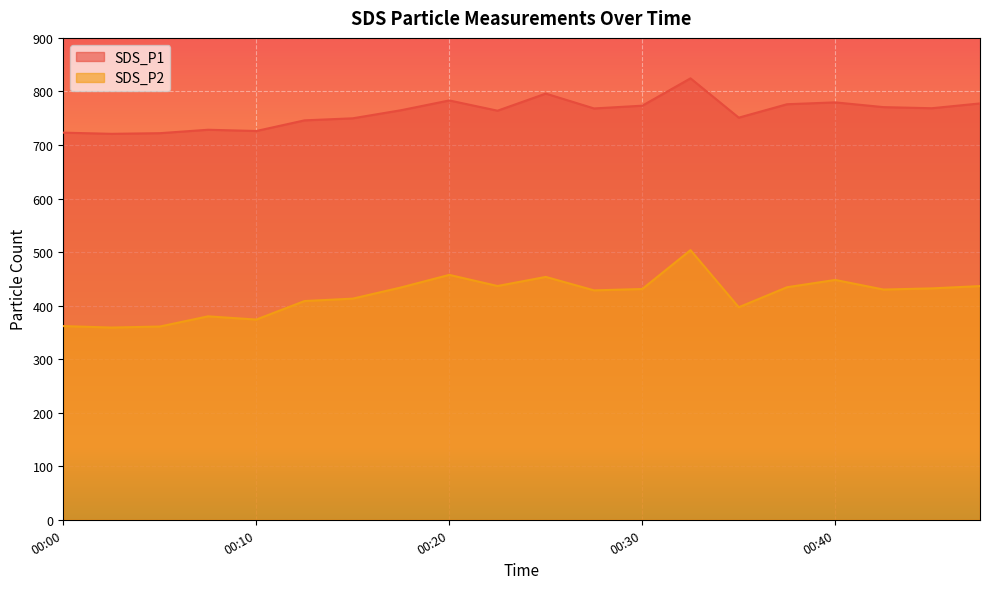

At which label does SDS_P1 reach its minimum?

00:03